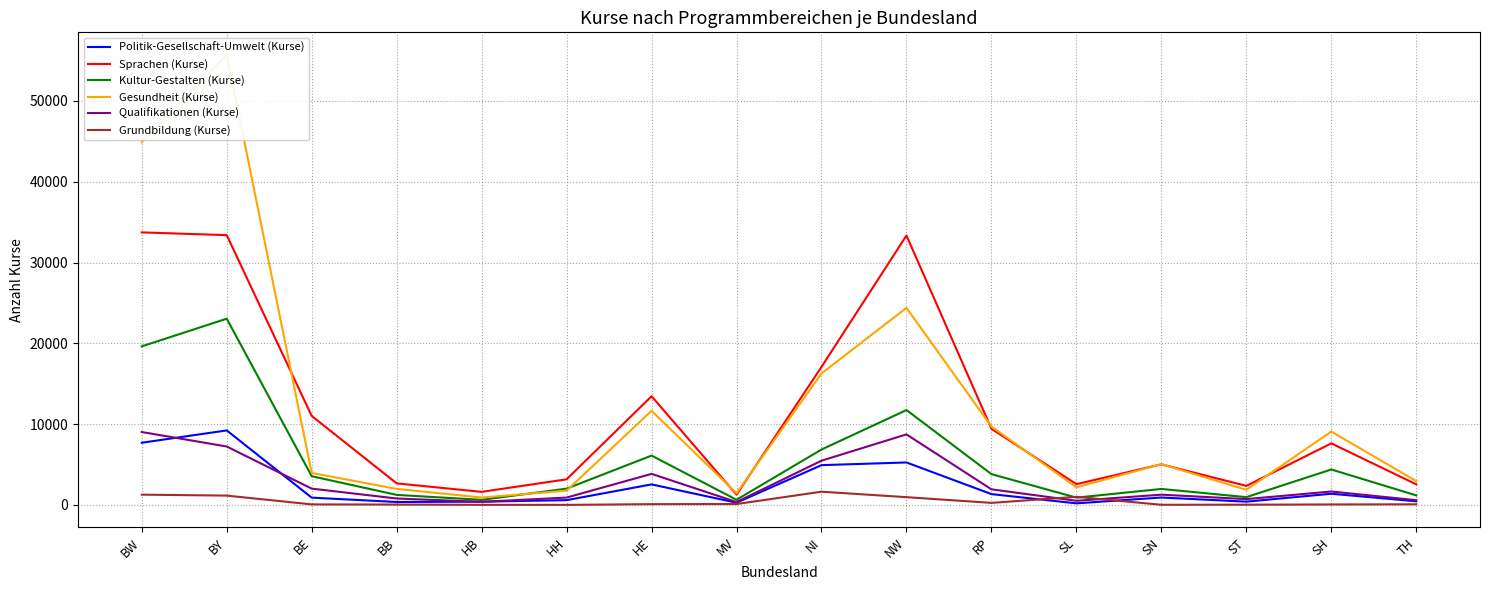

How many interior local valleys does the Politik-Gesellschaft-Umwelt (Kurse) series have?

4